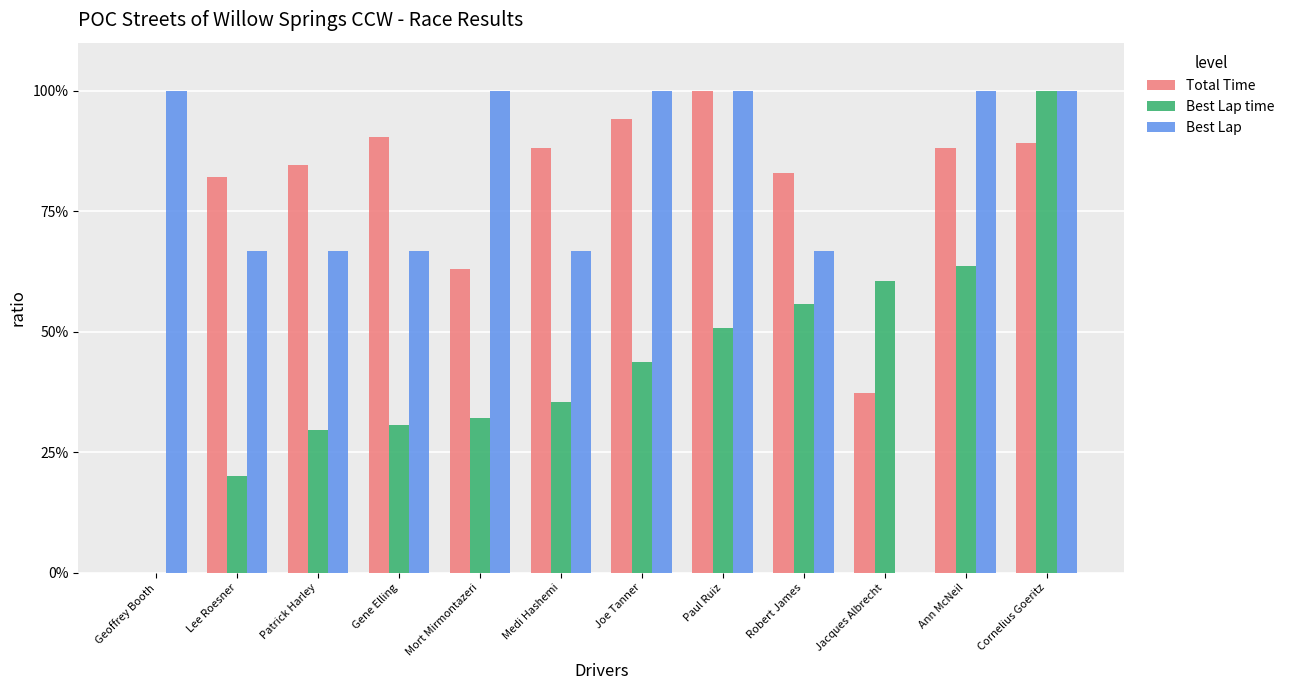

Does the chart contain stacked bars?

No